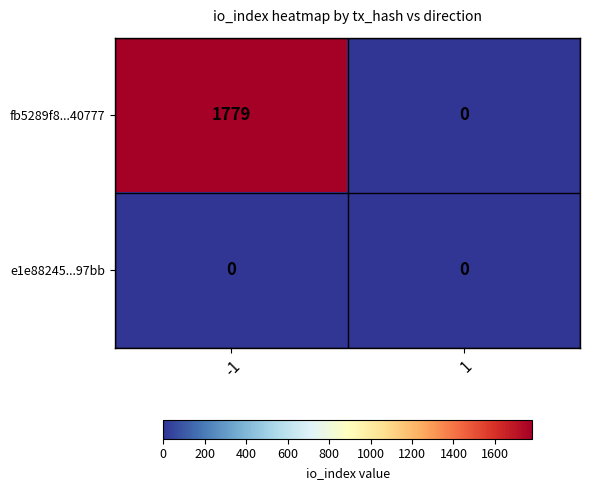

Which series changed the most between -1 and 1?

fb5289f8...40777